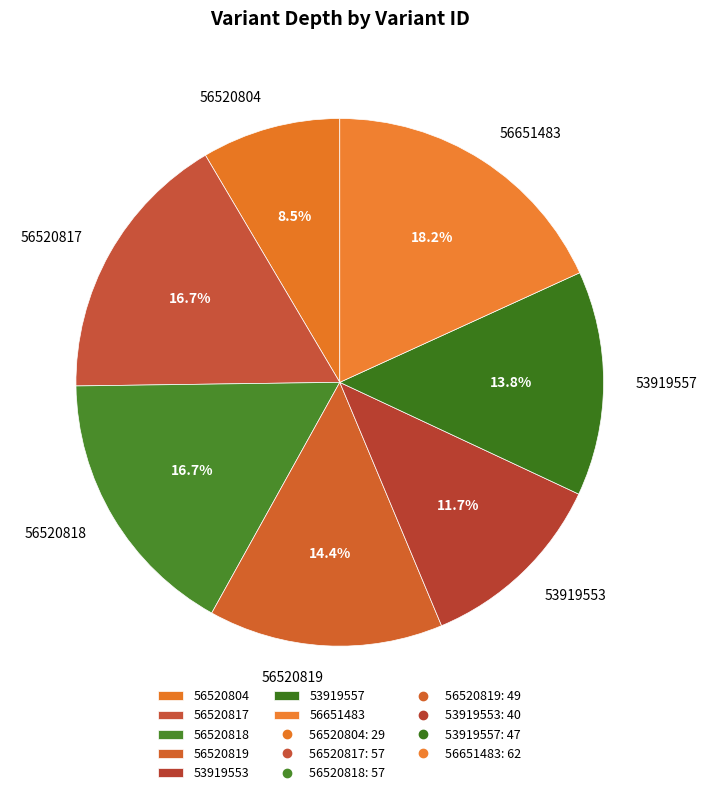

Which slice is the largest?

56651483